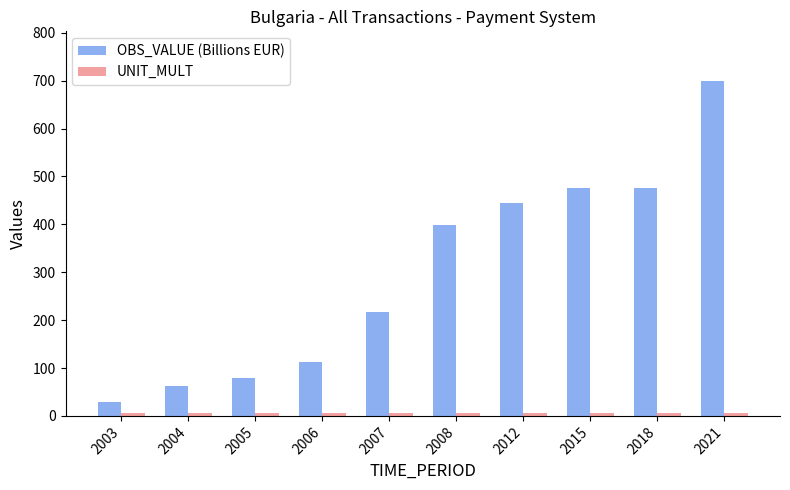

At how many categories does at least one series exceed 625?

1